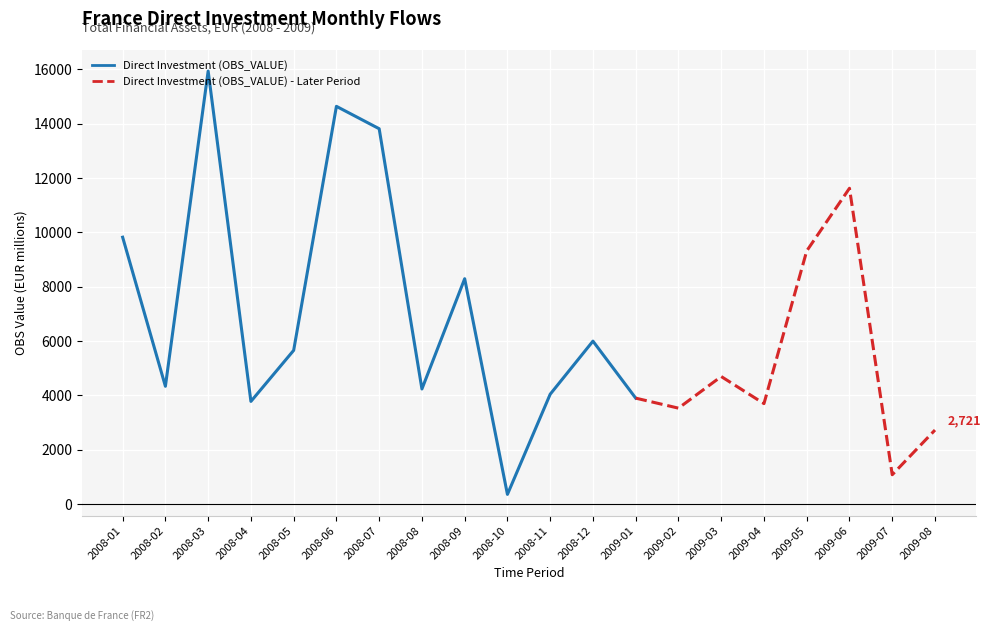

Reading left to right, transcribe all the data shown in this chart.

2008-01=9821	2008-02=4332	2008-03=15939	2008-04=3775	2008-05=5655	2008-06=14640	2008-07=13815	2008-08=4233	2008-09=8293	2008-10=352	2008-11=4040	2008-12=5995	2009-01=3896	2009-02=3527	2009-03=4692	2009-04=3694	2009-05=9316	2009-06=11623	2009-07=1075	2009-08=2721